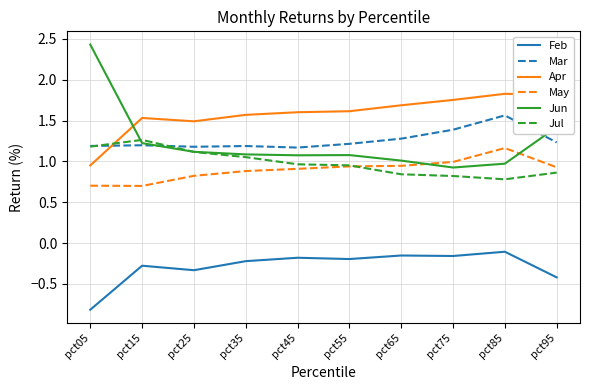

How many Mar values are between 1 and 2?

10